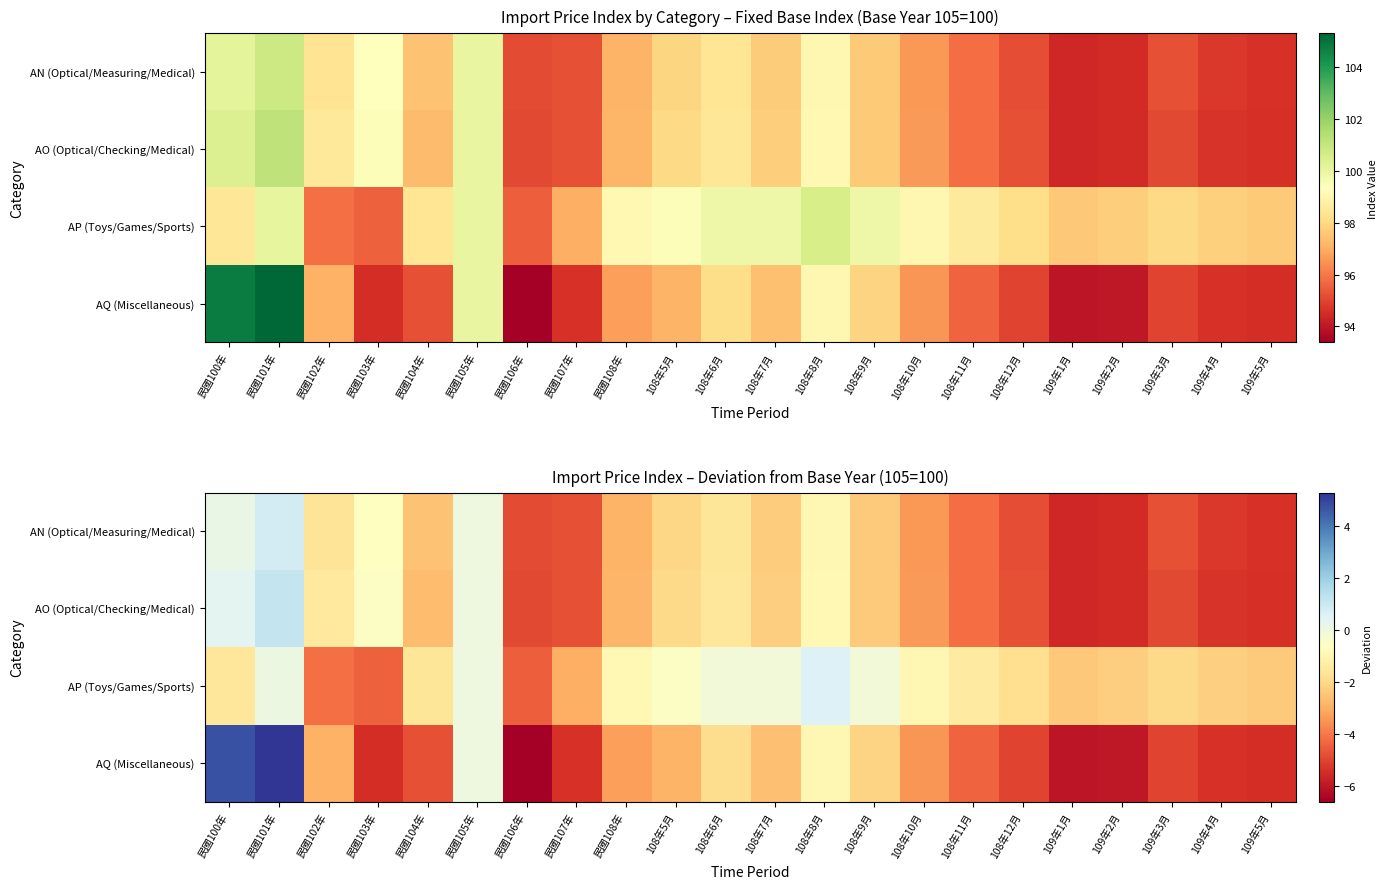

How many values in AN (Optical/Measuring/Medical) are below zero?

19